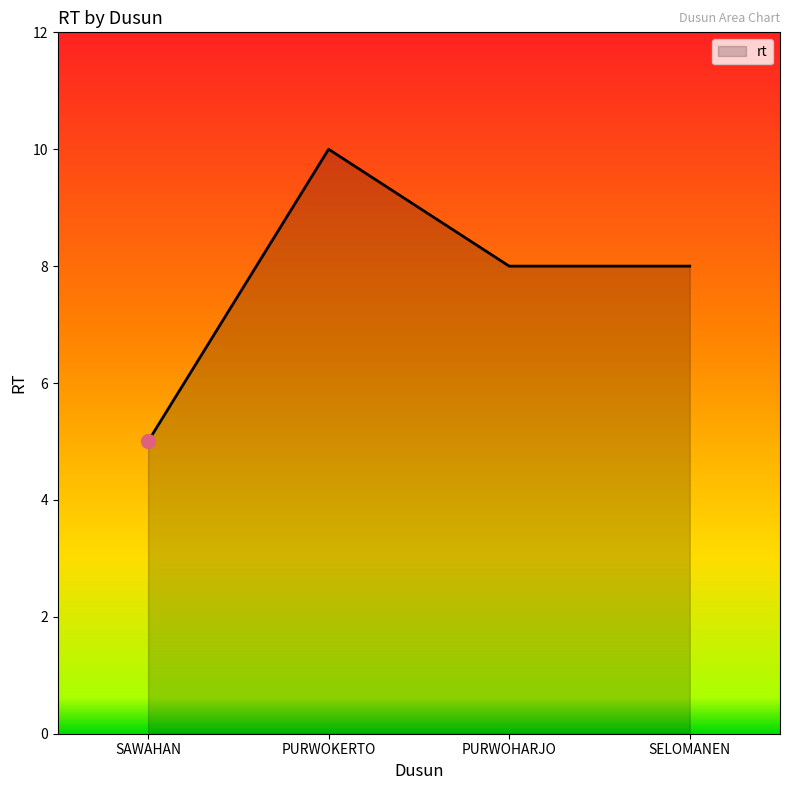

What position from the left is PURWOHARJO?

3